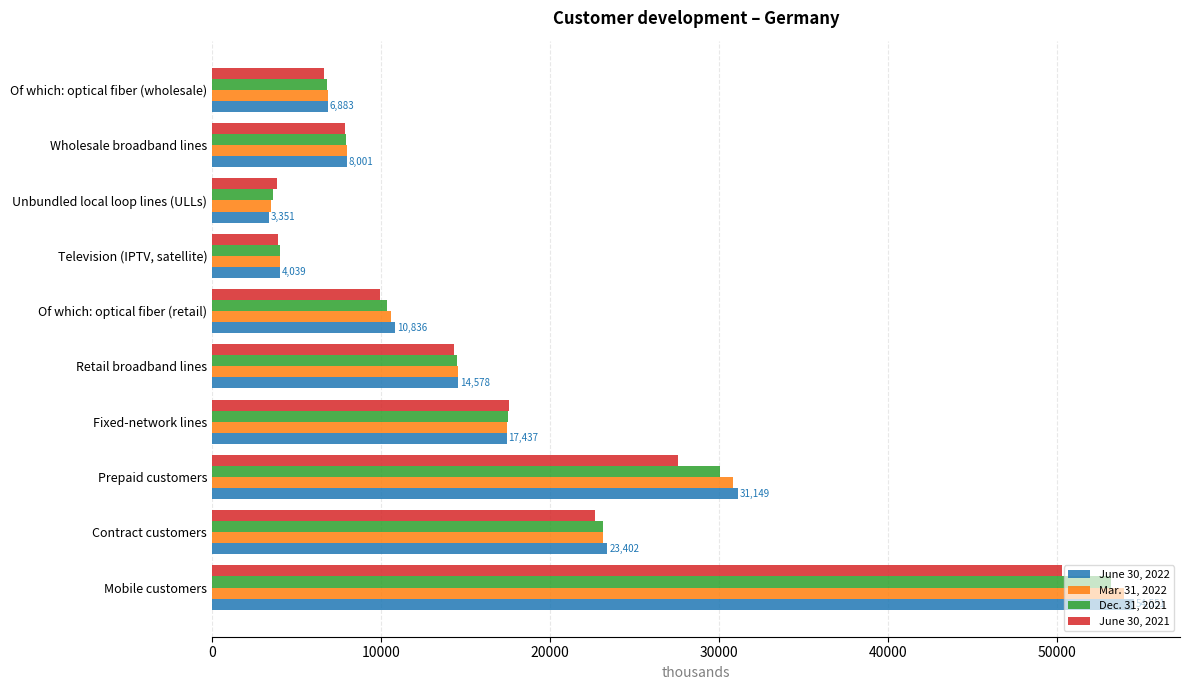

Rank the categories by June 30, 2021 value from lowest to highest.

Unbundled local loop lines (ULLs), Television (IPTV, satellite), Of which: optical fiber (wholesale), Wholesale broadband lines, Of which: optical fiber (retail), Retail broadband lines, Fixed-network lines, Contract customers, Prepaid customers, Mobile customers